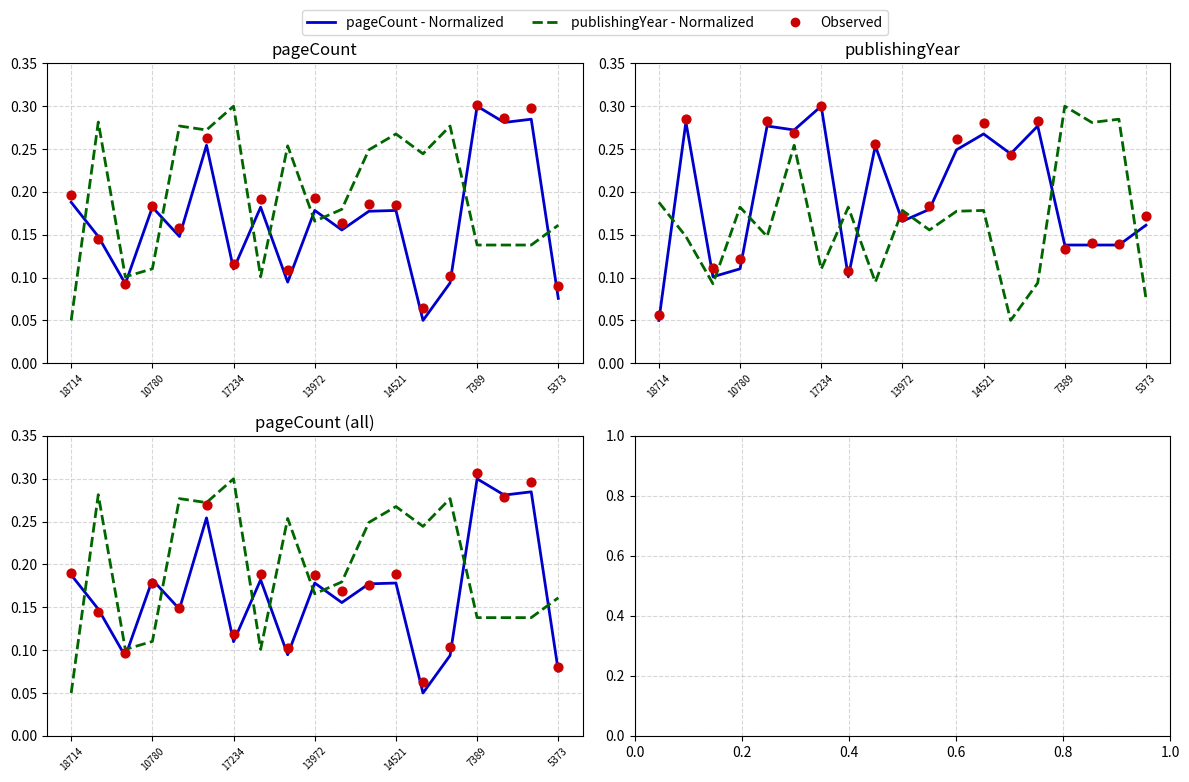

Which series reaches the maximum Y coordinate?

Observed